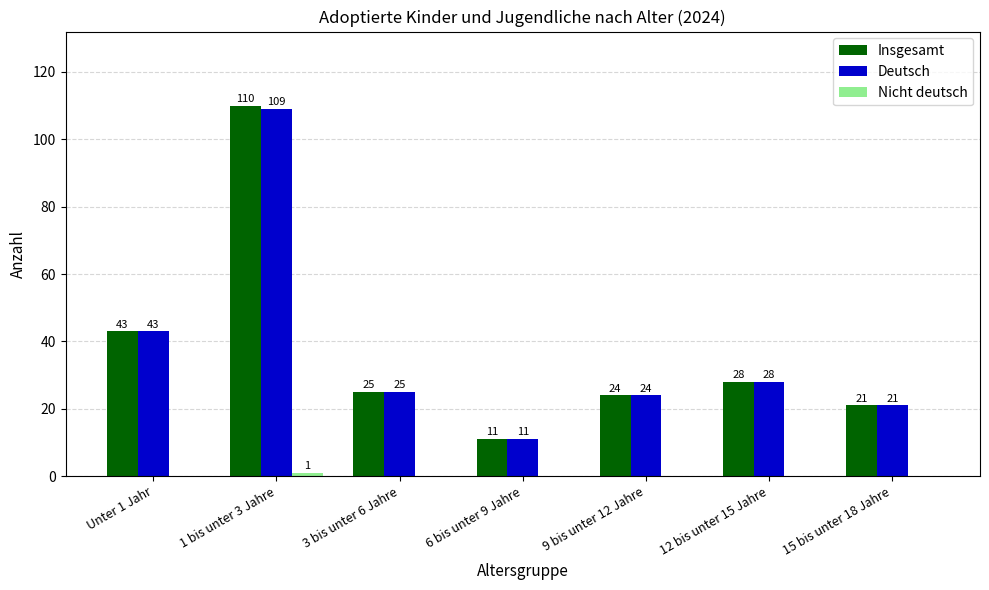

The Deutsch series shows 56 at 1 bis unter 3 Jahre. True or false?

False